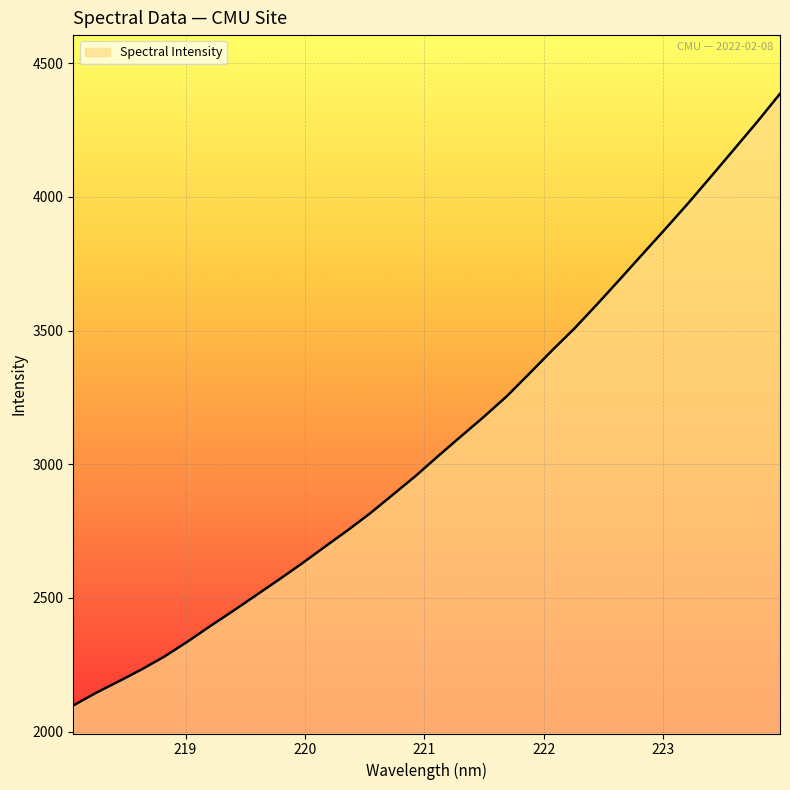

What is the maximum value shown in the chart?

4385.7